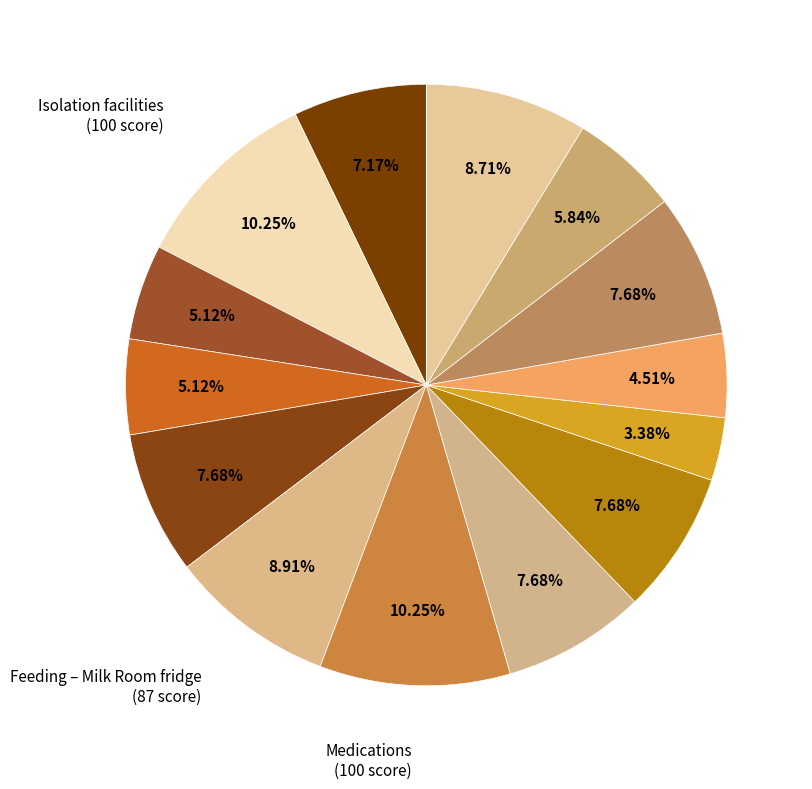

What is the largest slice in the pie chart?

Isolation facilities